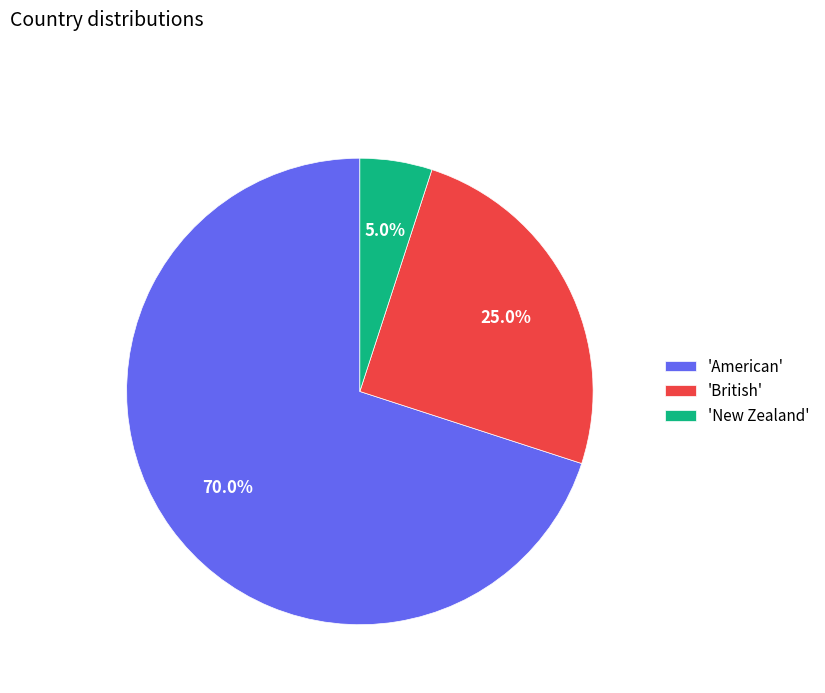

How many slices are in this pie chart?

3